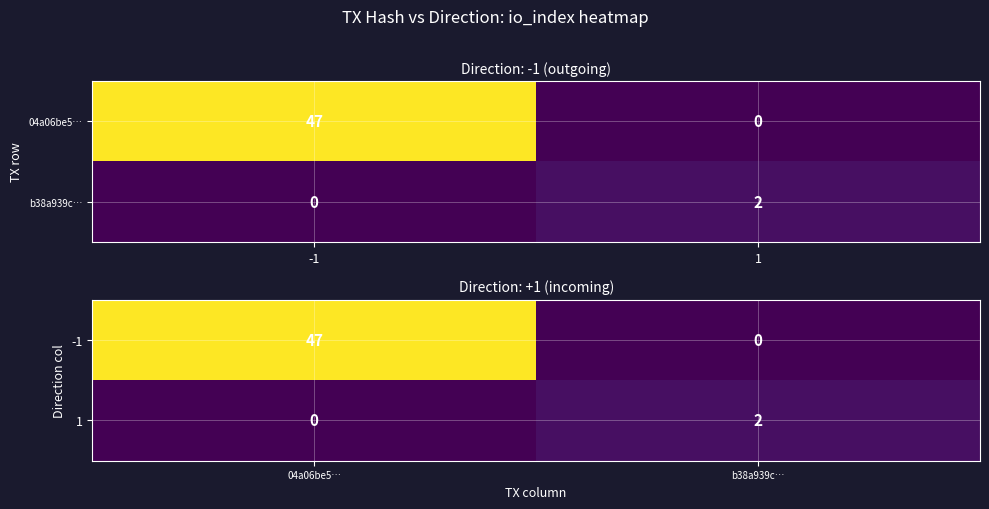

At b38a939c…, list the series in order from largest to smallest.

1, -1